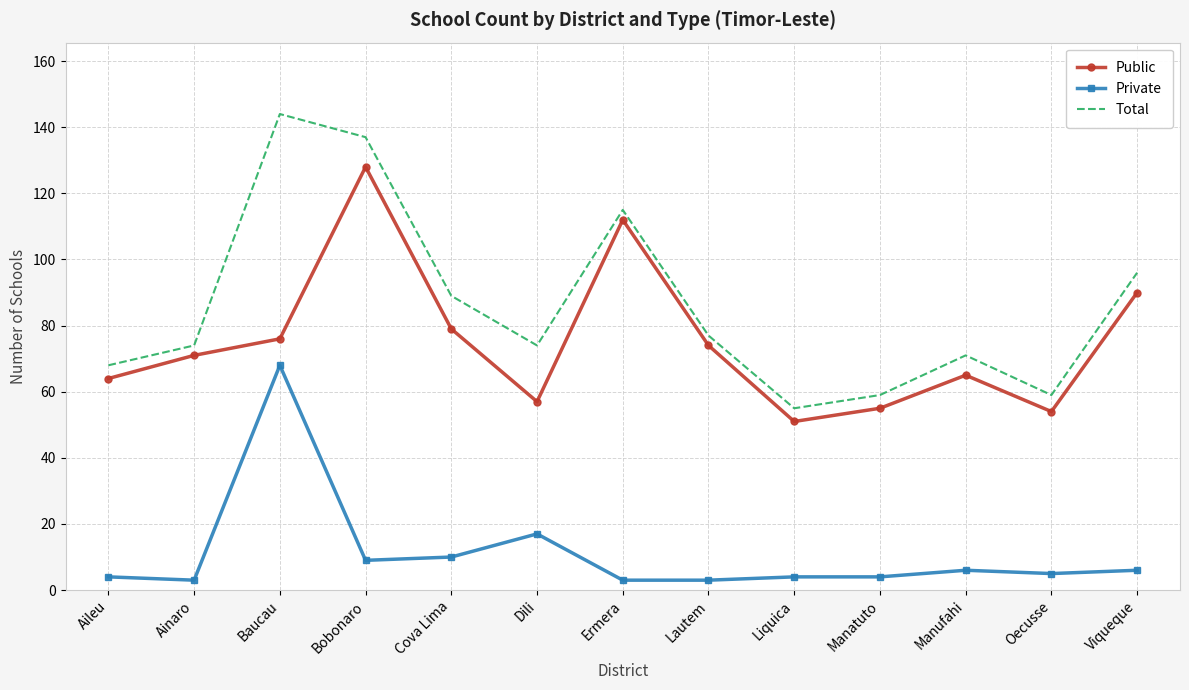

Reading right to left, extract all data points from this chart.

Public: Viqueque=90	Oecusse=54	Manufahi=65	Manatuto=55	Liquica=51	Lautem=74	Ermera=112	Dili=57	Cova Lima=79	Bobonaro=128	Baucau=76	Ainaro=71	Aileu=64
Private: Viqueque=6	Oecusse=5	Manufahi=6	Manatuto=4	Liquica=4	Lautem=3	Ermera=3	Dili=17	Cova Lima=10	Bobonaro=9	Baucau=68	Ainaro=3	Aileu=4
Total: Viqueque=96	Oecusse=59	Manufahi=71	Manatuto=59	Liquica=55	Lautem=77	Ermera=115	Dili=74	Cova Lima=89	Bobonaro=137	Baucau=144	Ainaro=74	Aileu=68